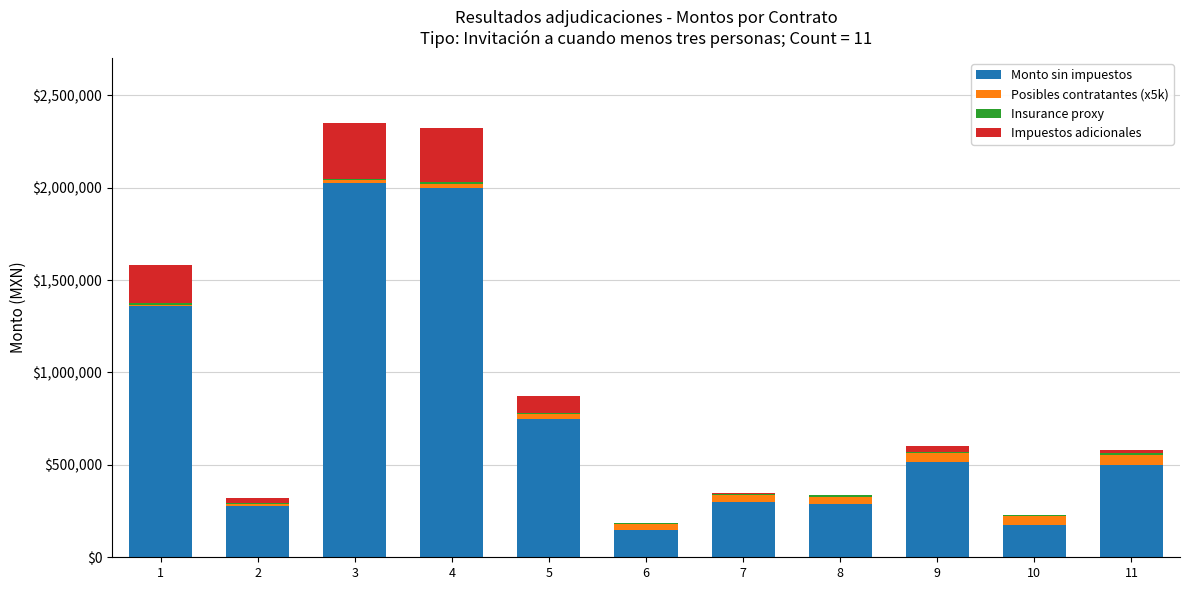

What is the maximum value for Monto sin impuestos?

2025862.1